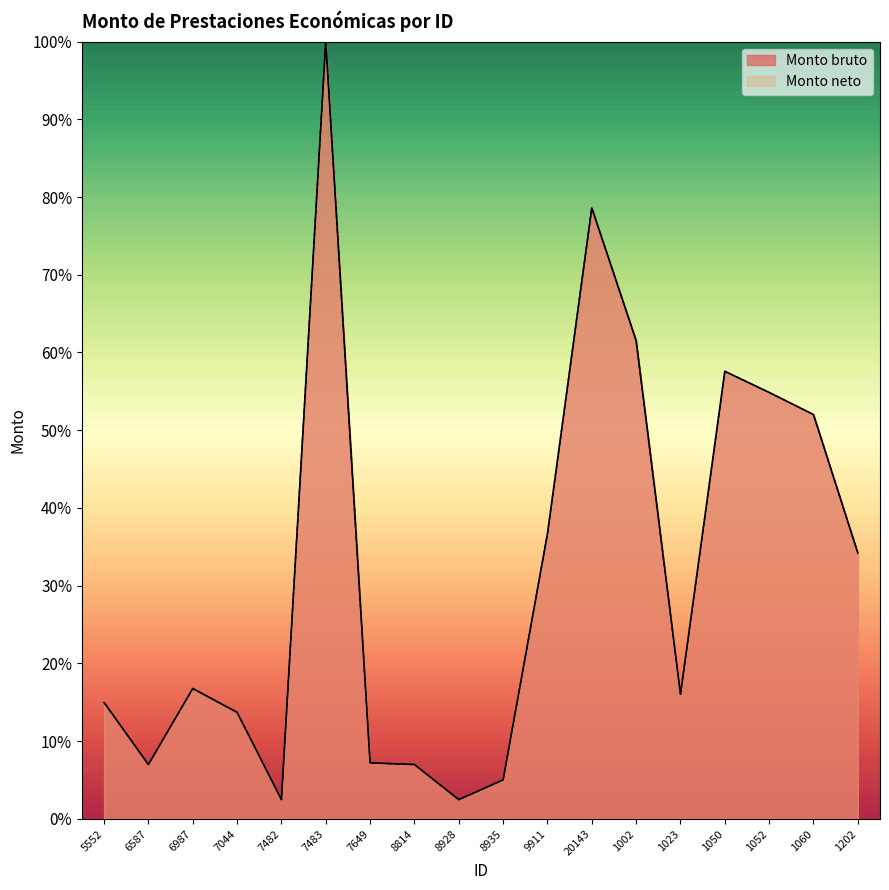

The value of Monto bruto at 1002 is 61.5. True or false?

True